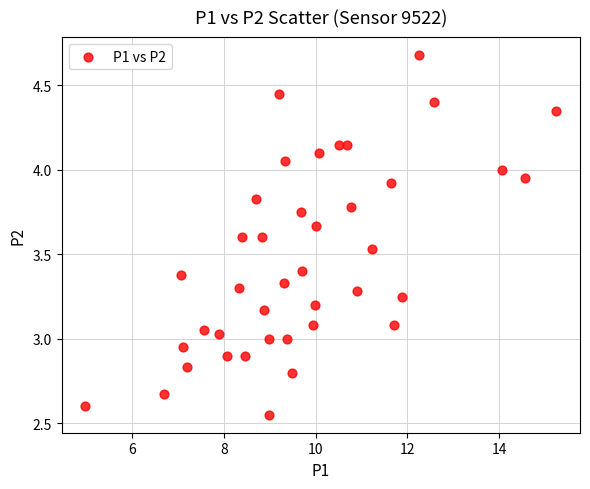

What is the range of Y values (max minus min)?

2.1